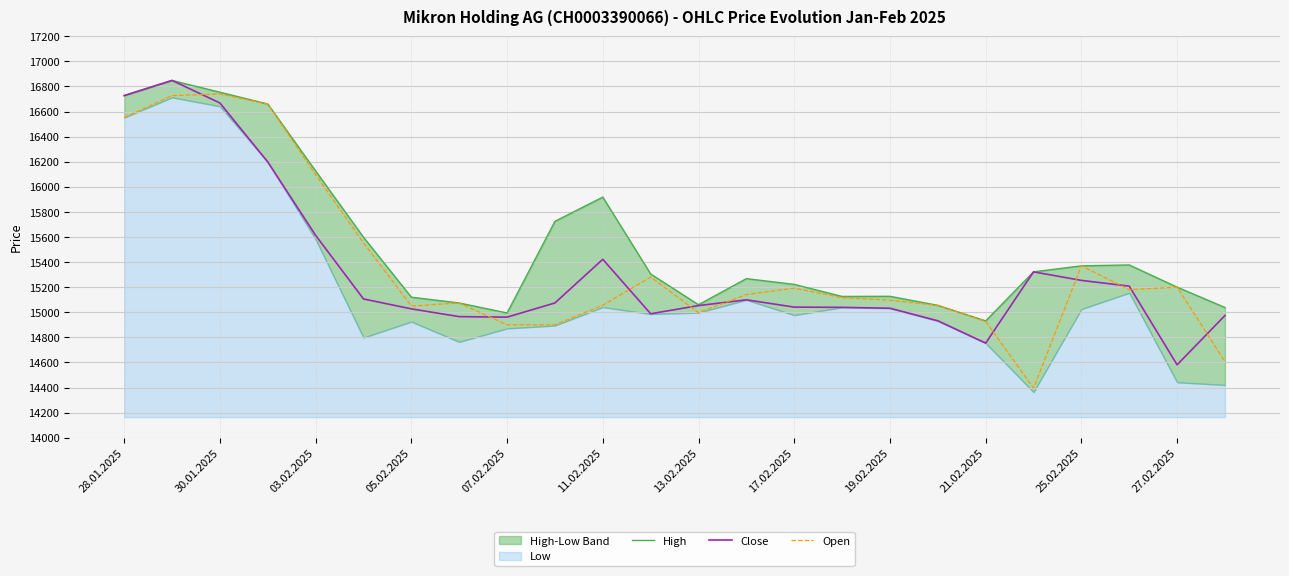

What value does the Open series have at 13.02.2025, to the nearest 50?

15000